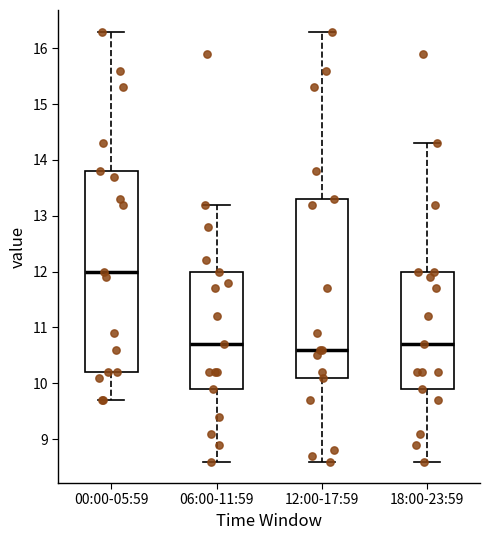

Comparing the boxes themselves (not the whiskers), which one is the tallest?

00:00-05:59